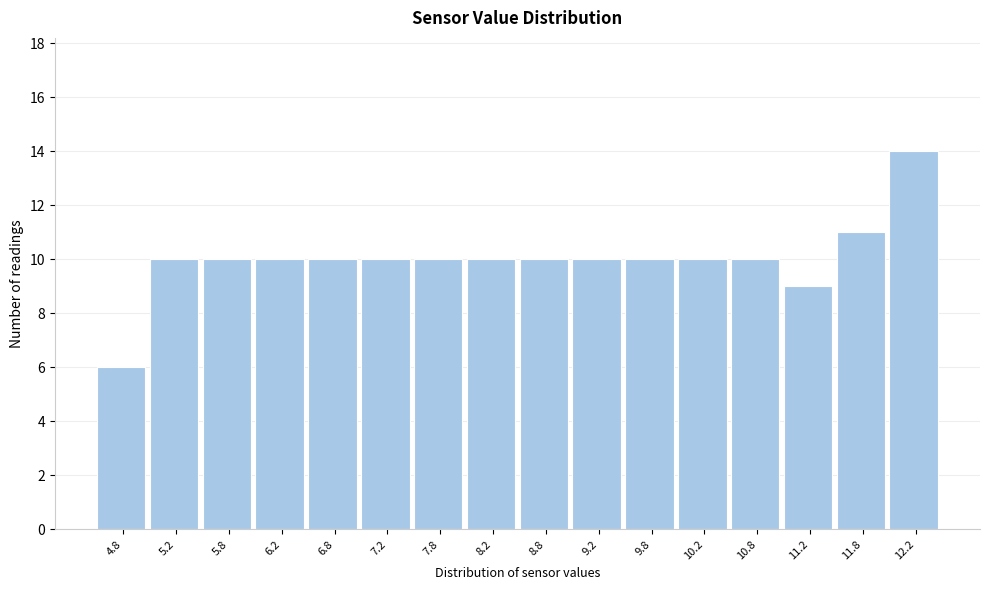

Over which range of the x-axis is the bar tallest?

12.0 to 12.5